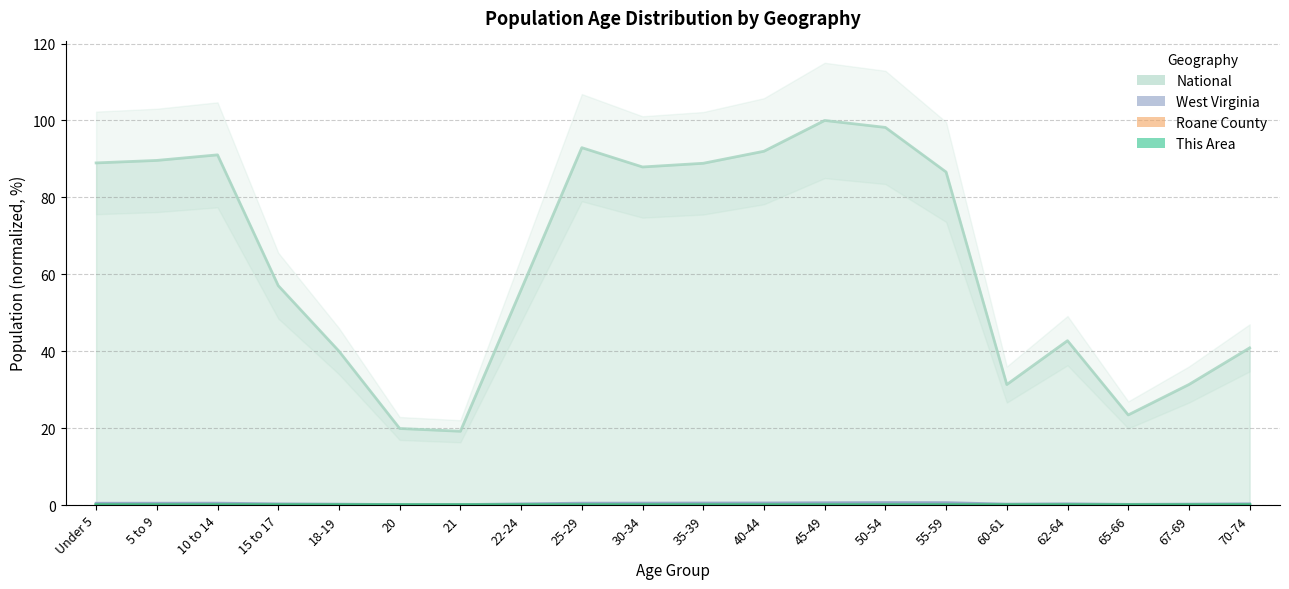

True or false: National has more than 0 interior local peaks.

True